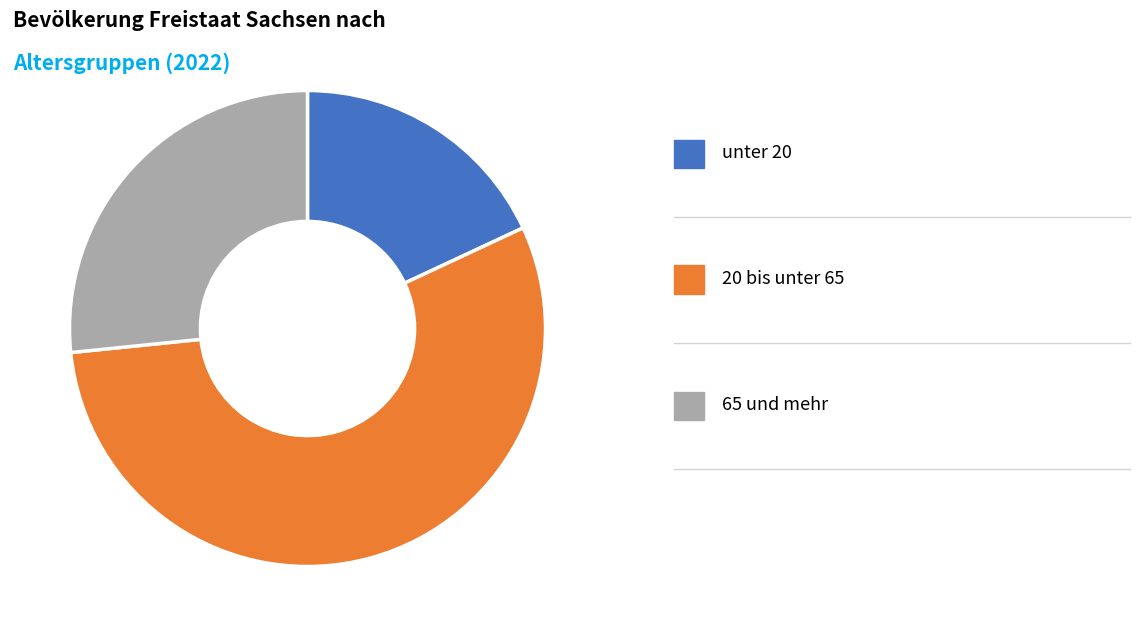

Is there any slice that represents more than half of the pie?

Yes